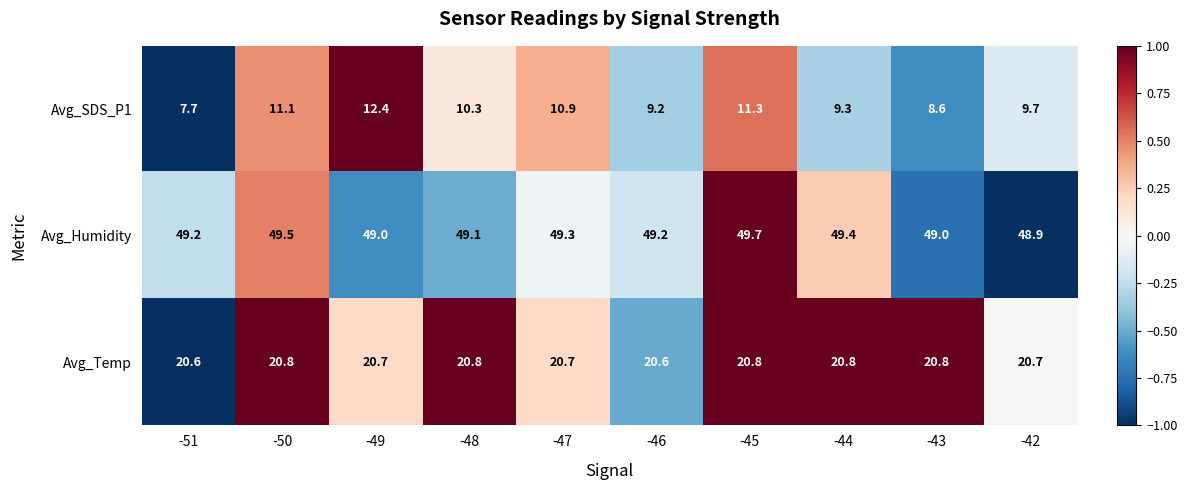

Count the number of categories in the chart.

10